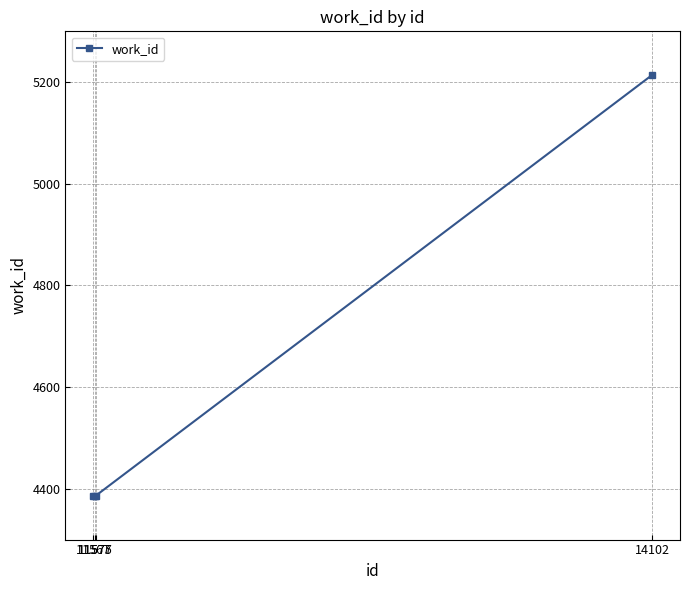

The chart shows a value of 8610 at 14102. True or false?

False